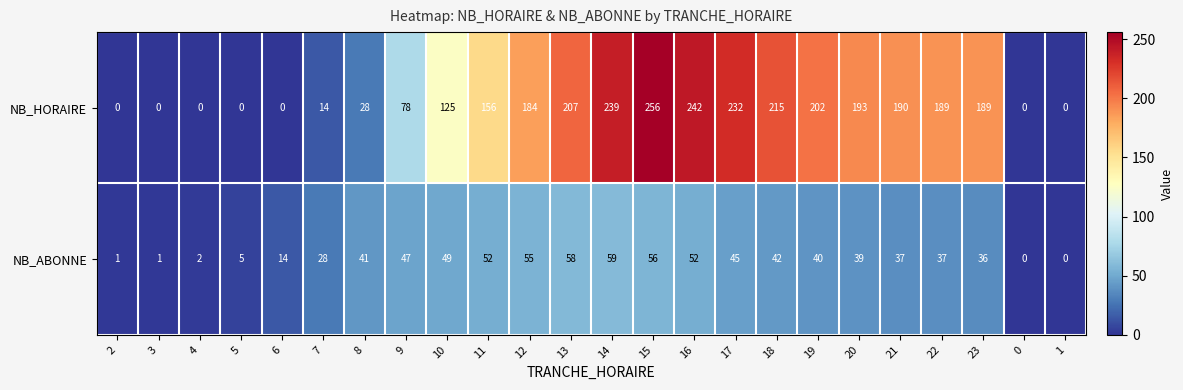

What is the total value across all series at 14?

298